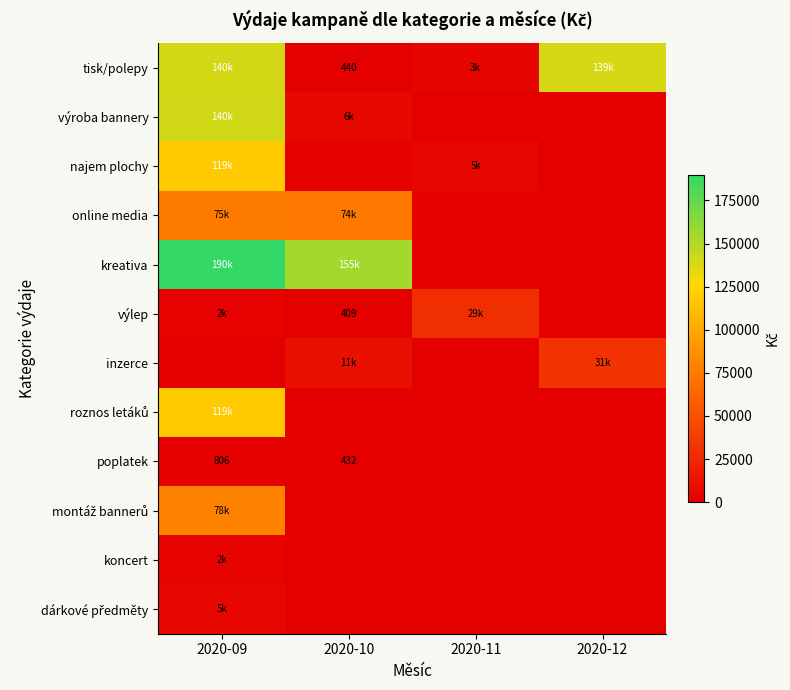

How many positive values does the výroba bannery series have?

2